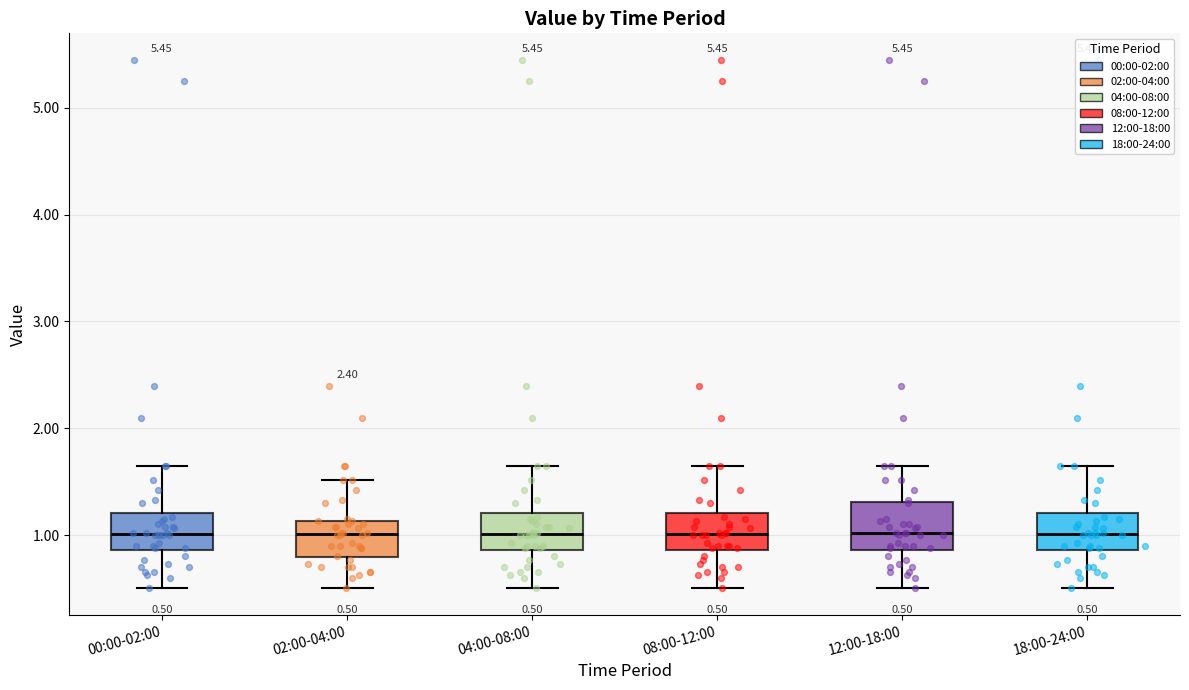

Comparing the boxes themselves (not the whiskers), which one is the tallest?

12:00-18:00